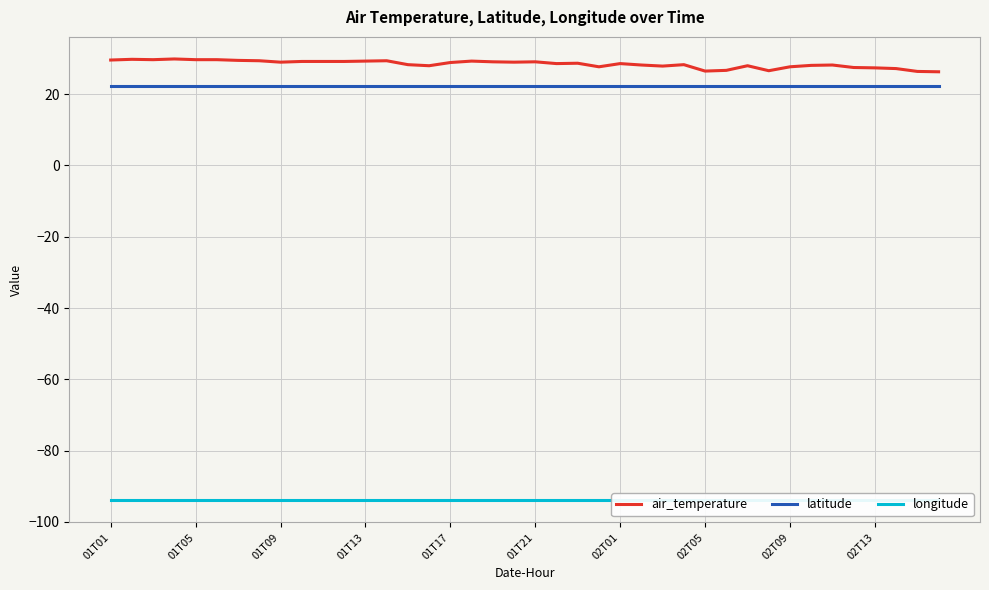

What is the greatest value displayed?

29.9